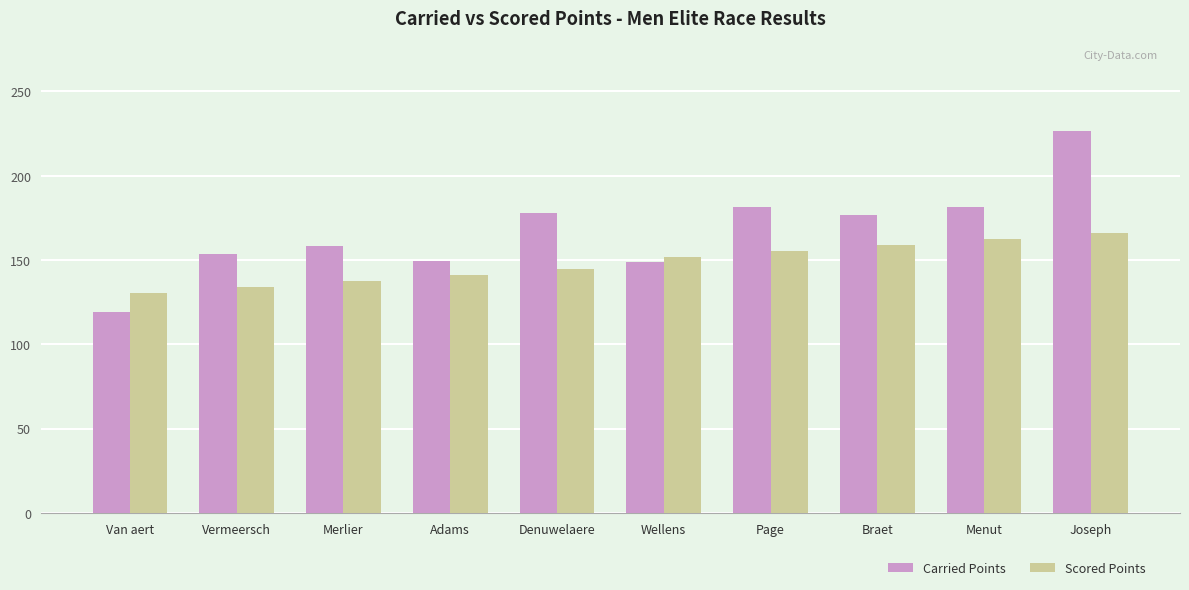

What is the difference between the maximum and second lowest values in the Carried Points series?

78.0